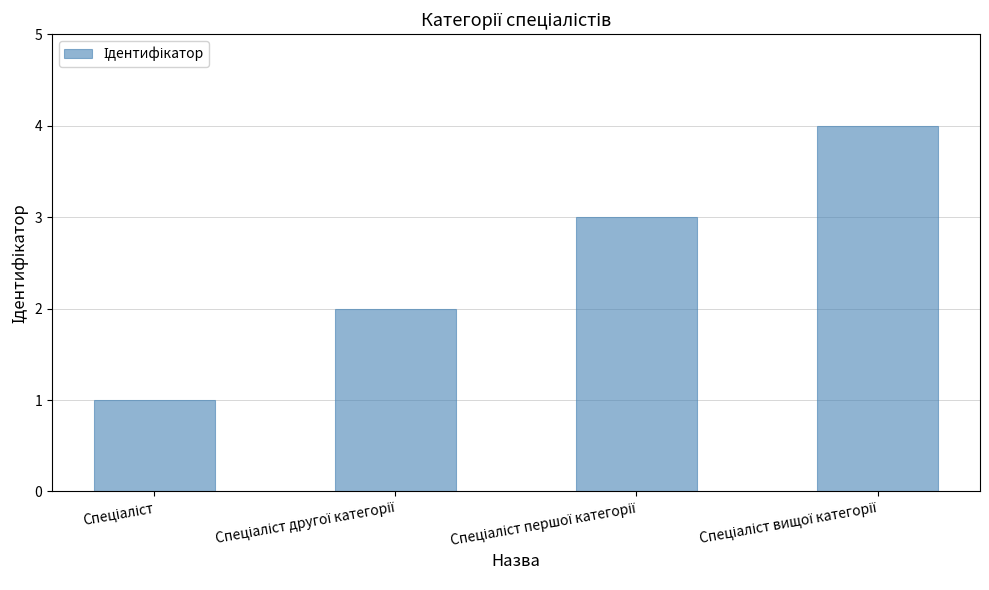

How many categories are shown in the chart?

4